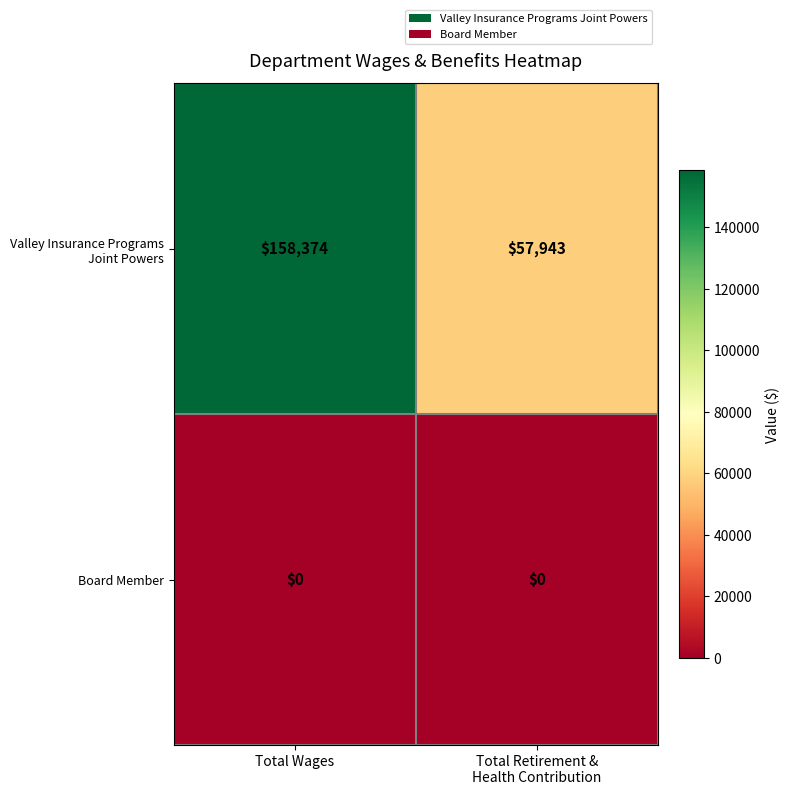

True or false: Board Member has a value of 0 at Total Wages.

True